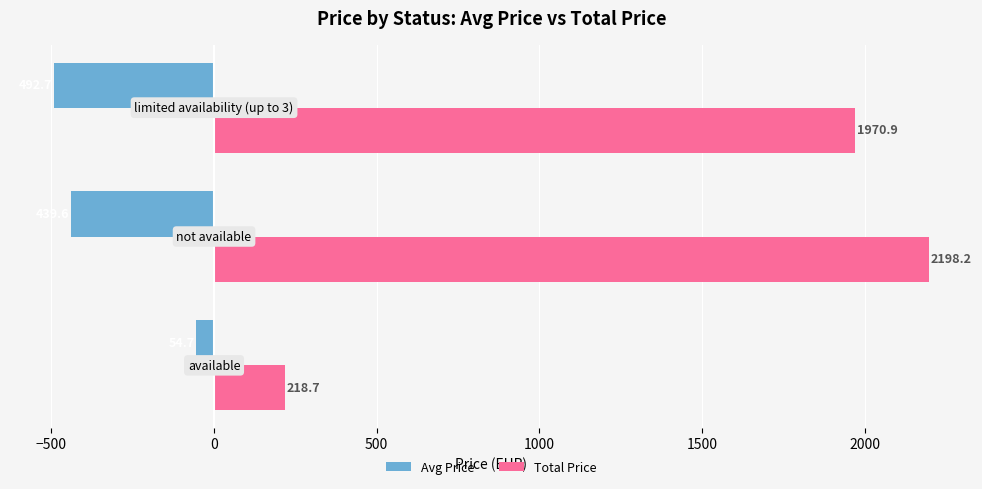

Which series has the largest range (max minus min)?

Total Price